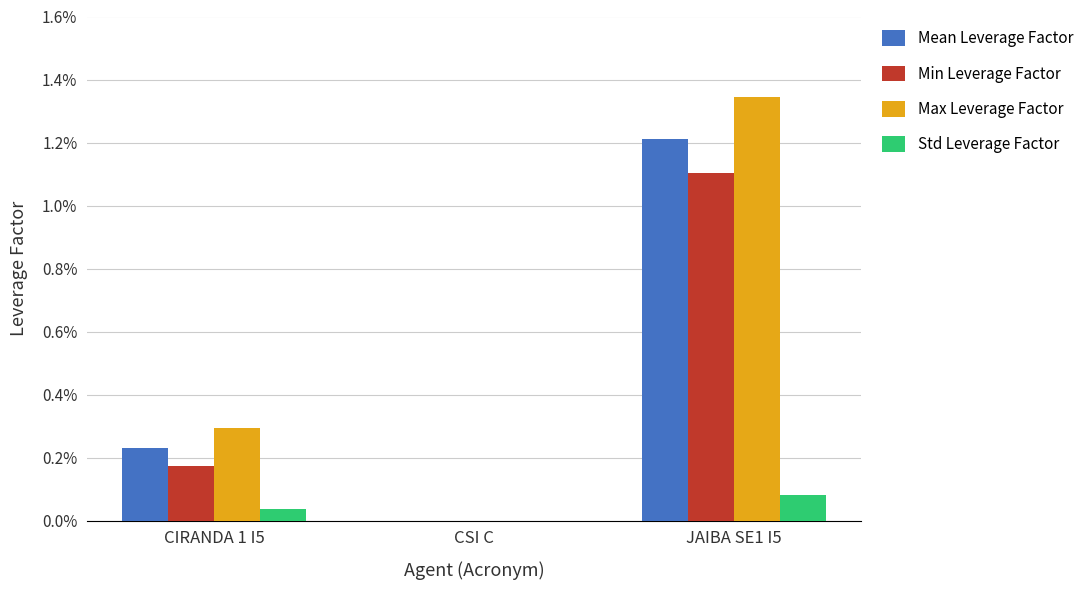

What are all the series names shown in the legend?

Mean Leverage Factor, Min Leverage Factor, Max Leverage Factor, Std Leverage Factor